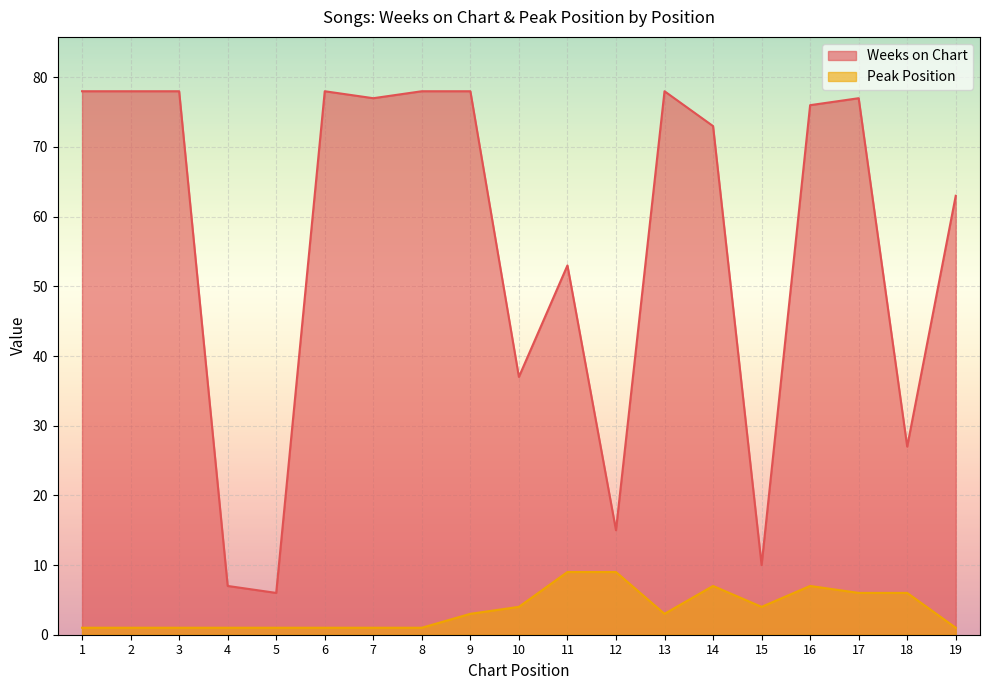

Which series has the largest range (max minus min)?

Weeks on Chart